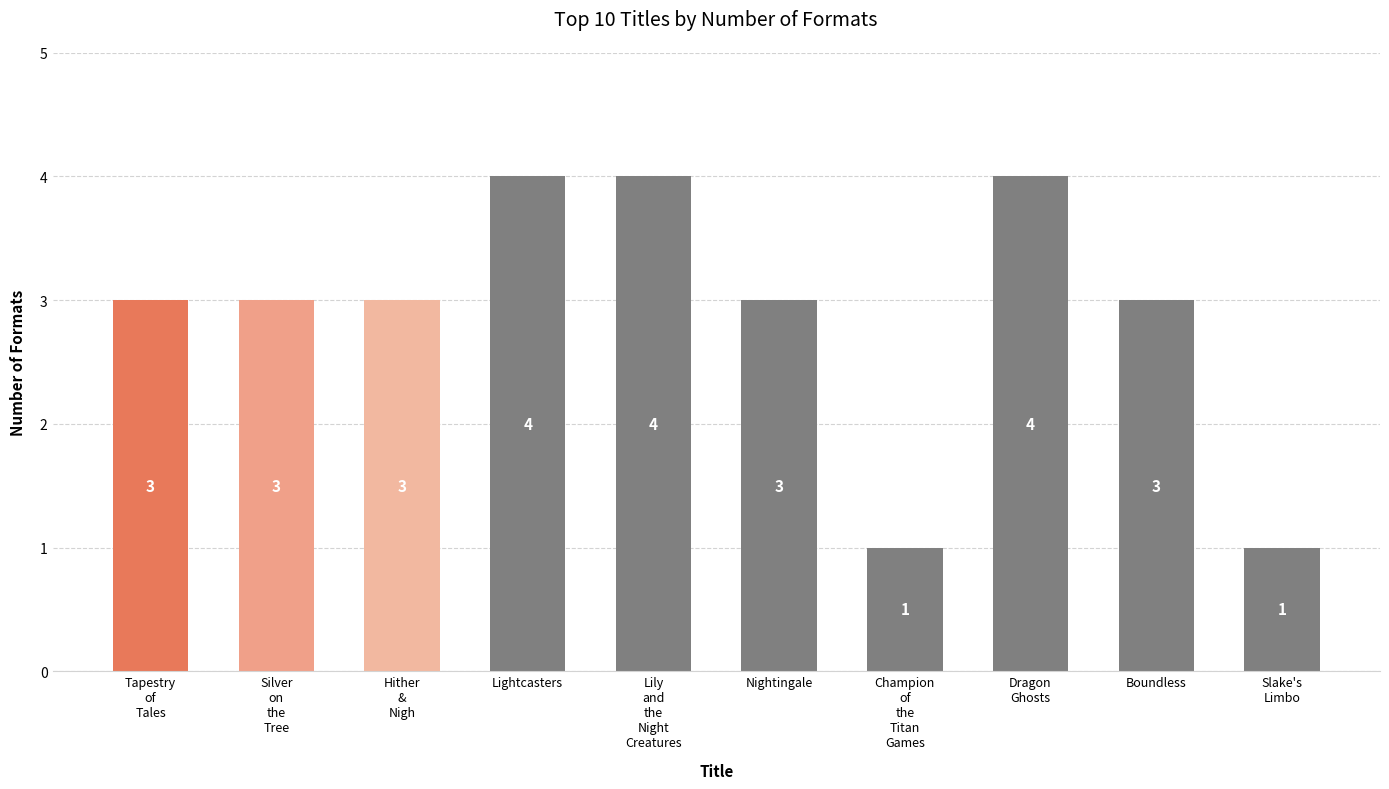

Does the chart contain stacked bars?

No